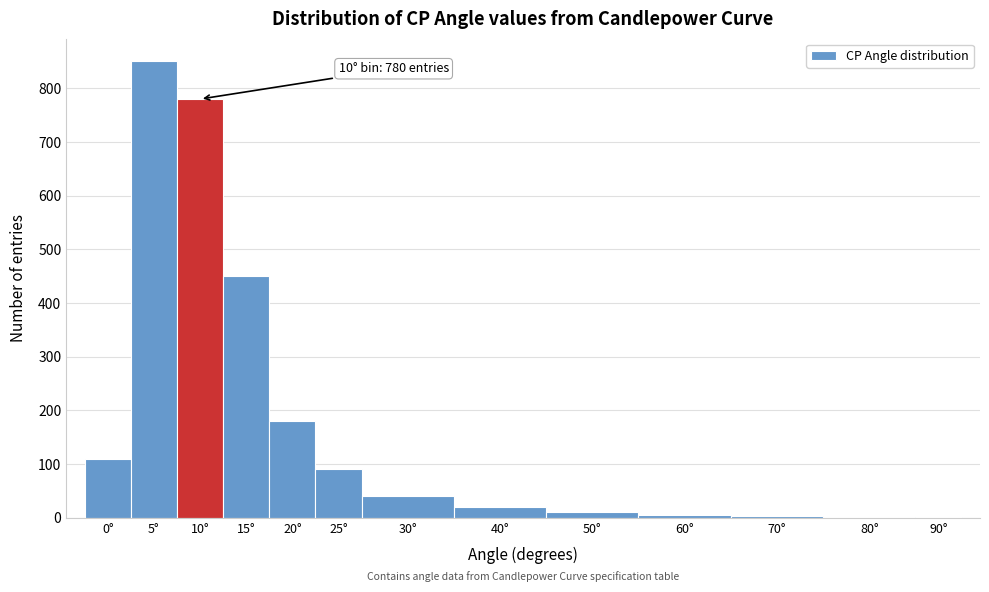

Where is the data nearest to the value 425?

15°